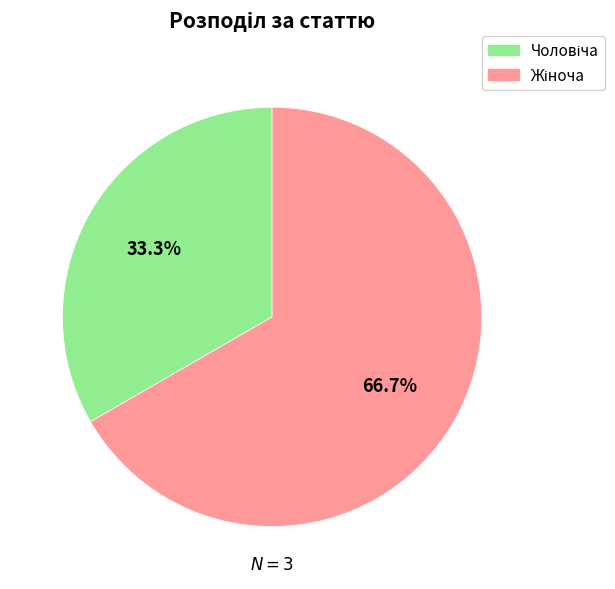

Is there any slice that represents more than half of the pie?

Yes